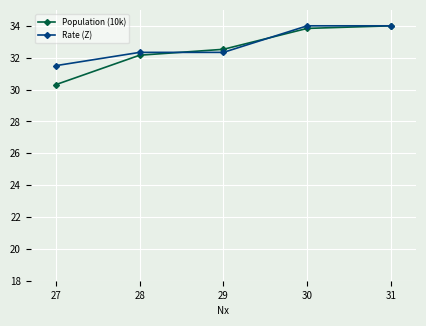

What is the difference between the highest and lowest values at 29?

0.2